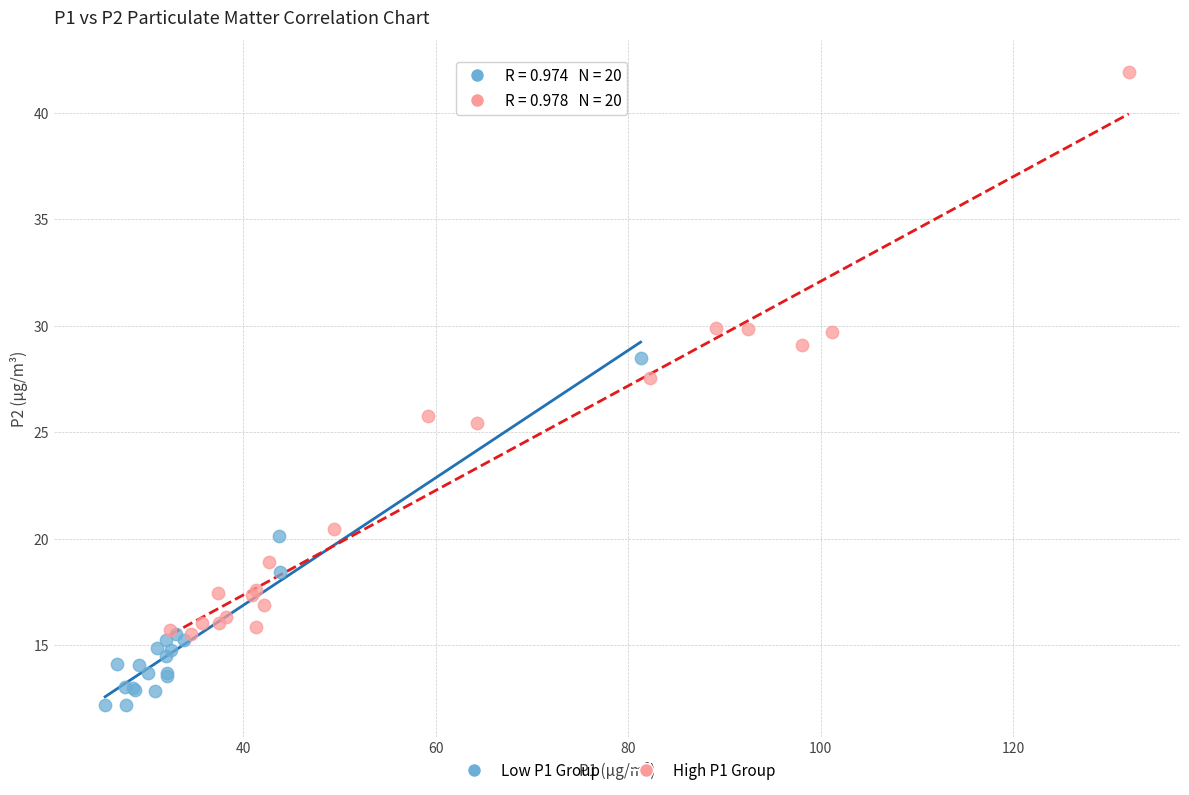

Which series has the largest Y range (max minus min)?

High P1 Group